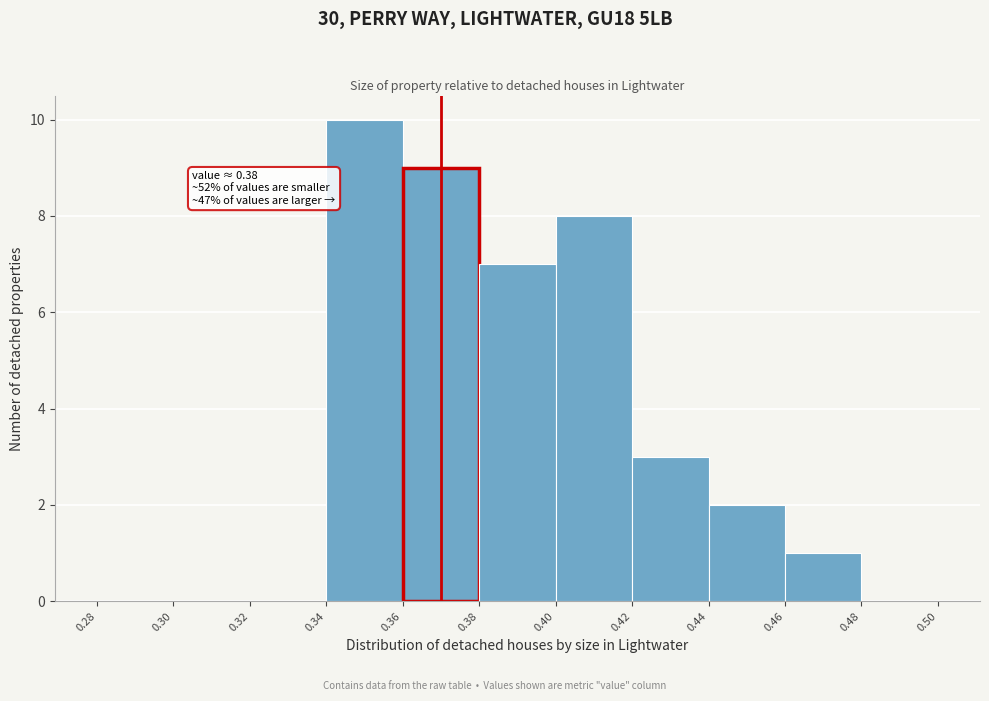

Which range on the x-axis has the tallest bar?

0.34 to 0.36